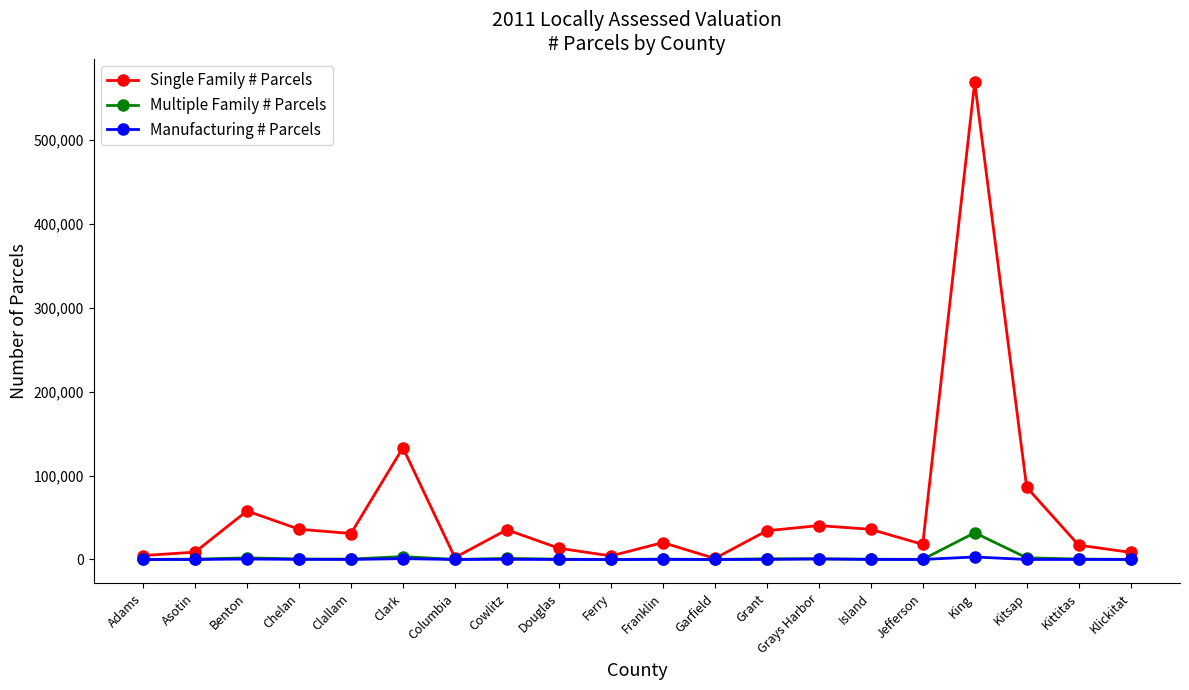

What is the greatest value displayed?

569030